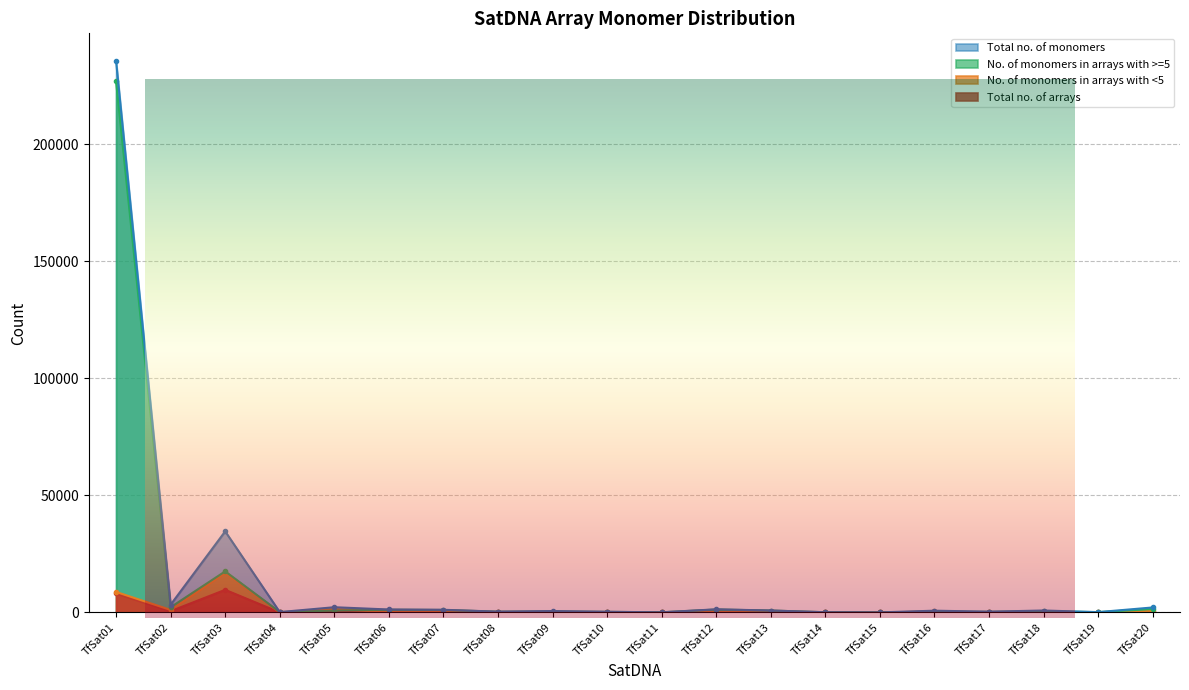

How many lines are shown in the chart?

4